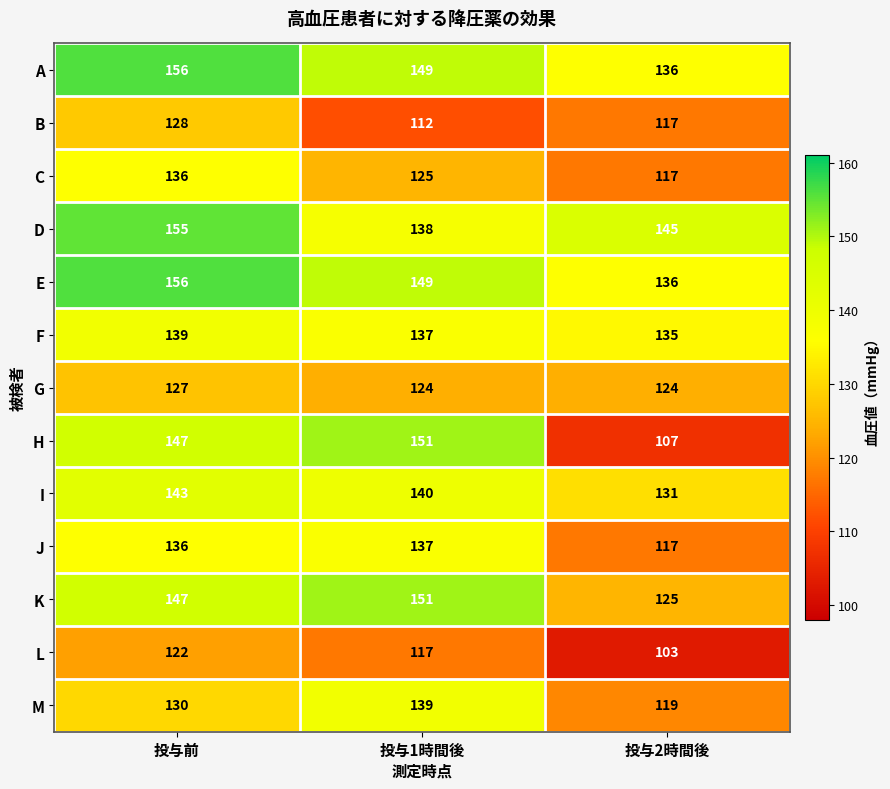

Which series has the largest range (max minus min)?

H